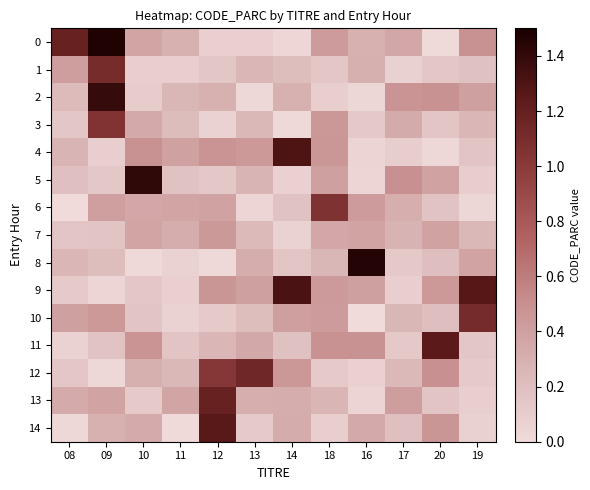

Which series has the largest total across all categories?

9